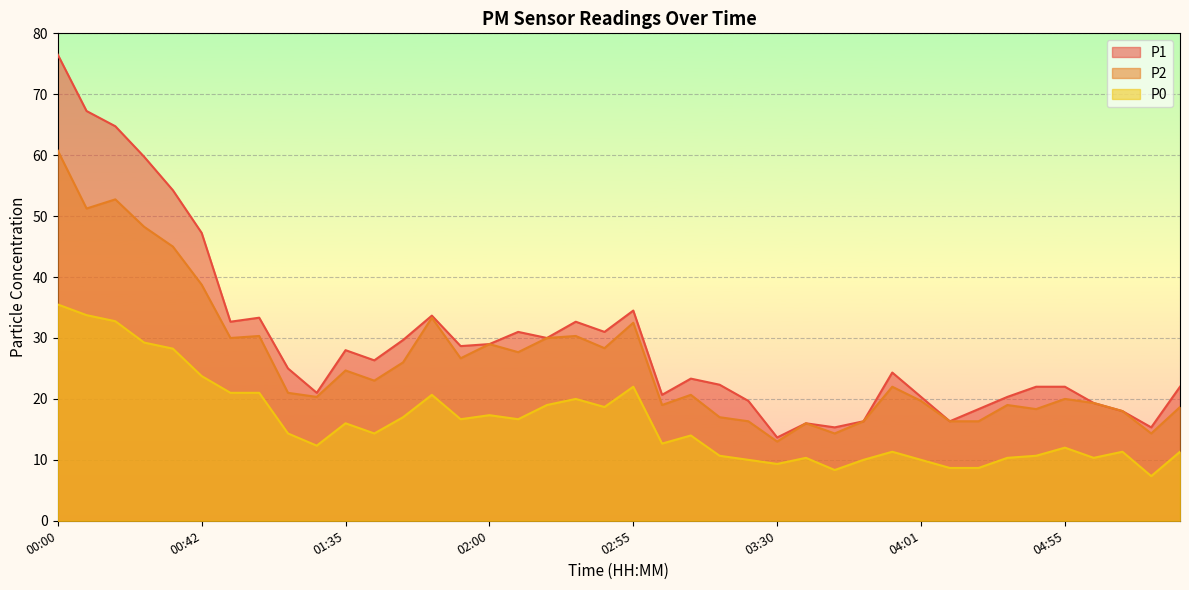

At how many categories does at least one series exceed 64?

3